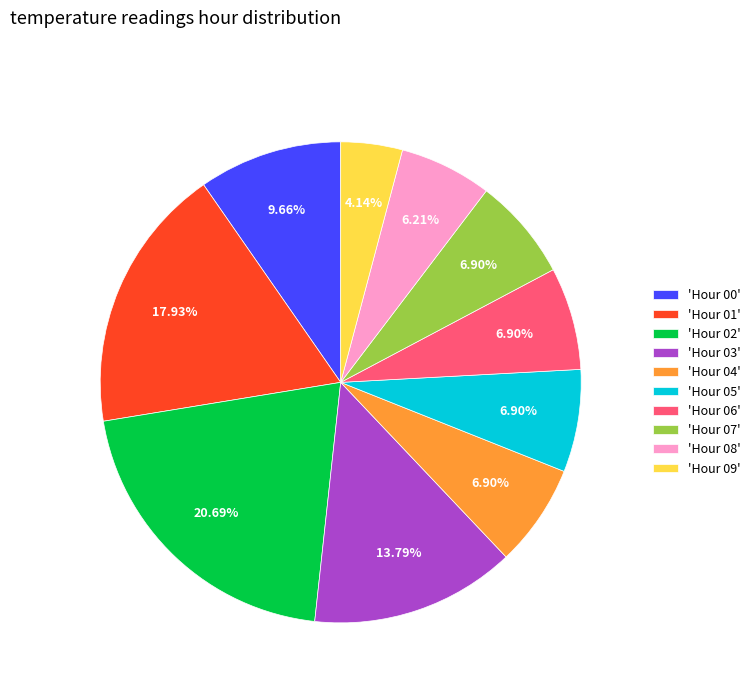

What is the ratio of the value at 'Hour 07' to the value at 'Hour 04'?

1.0